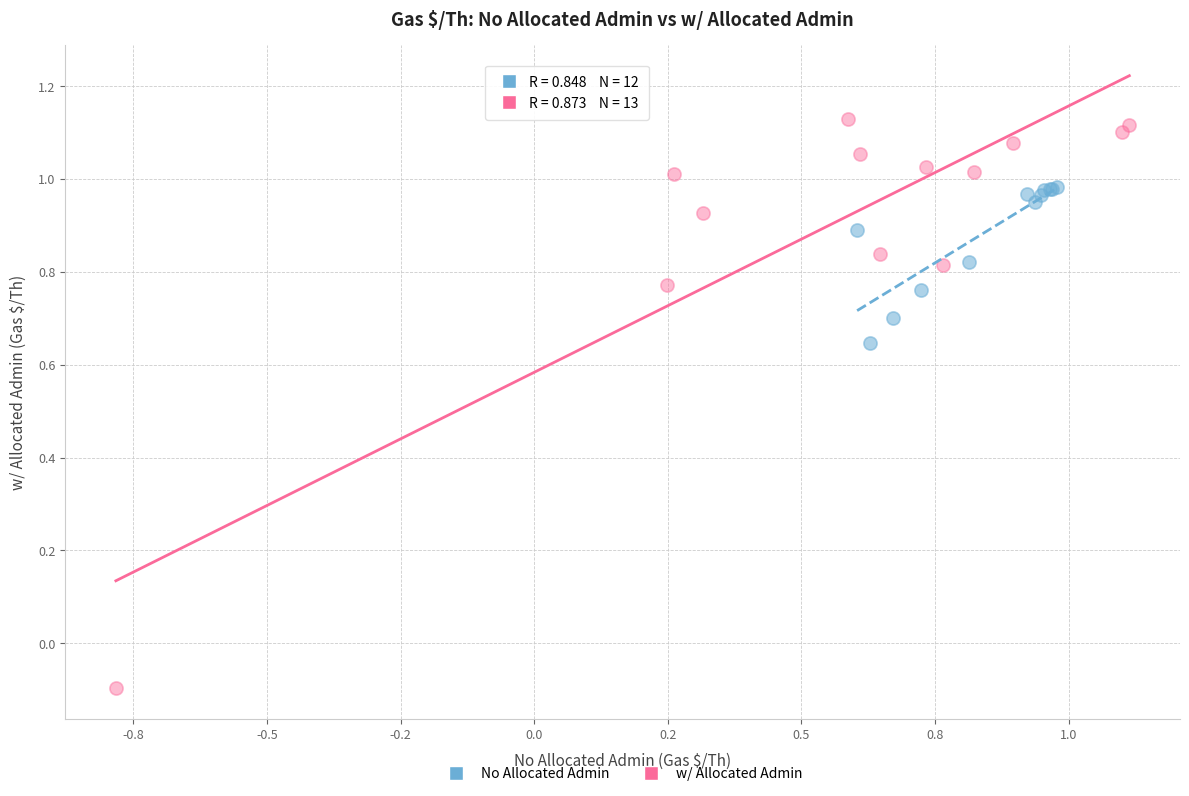

Which series contains the lowest Y value?

w/ Allocated Admin